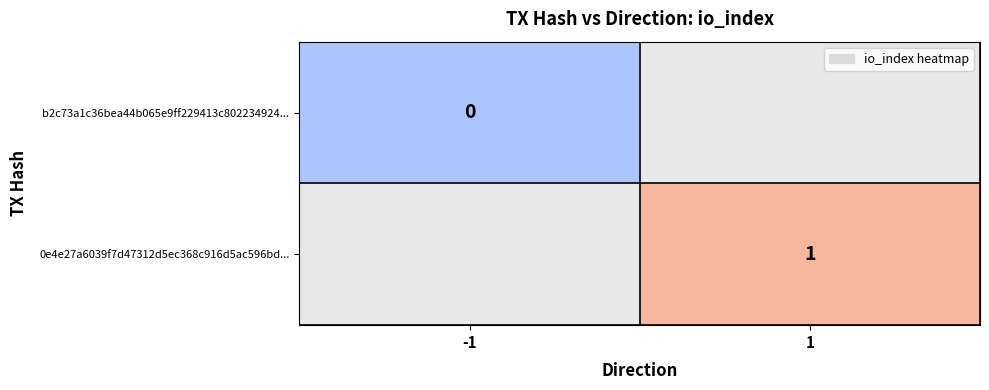

Is the value of b2c73a1c36bea44b065e9ff229413c802234924... at -1 greater than the value of 0e4e27a6039f7d47312d5ec368c916d5ac596bd... at 1?

No